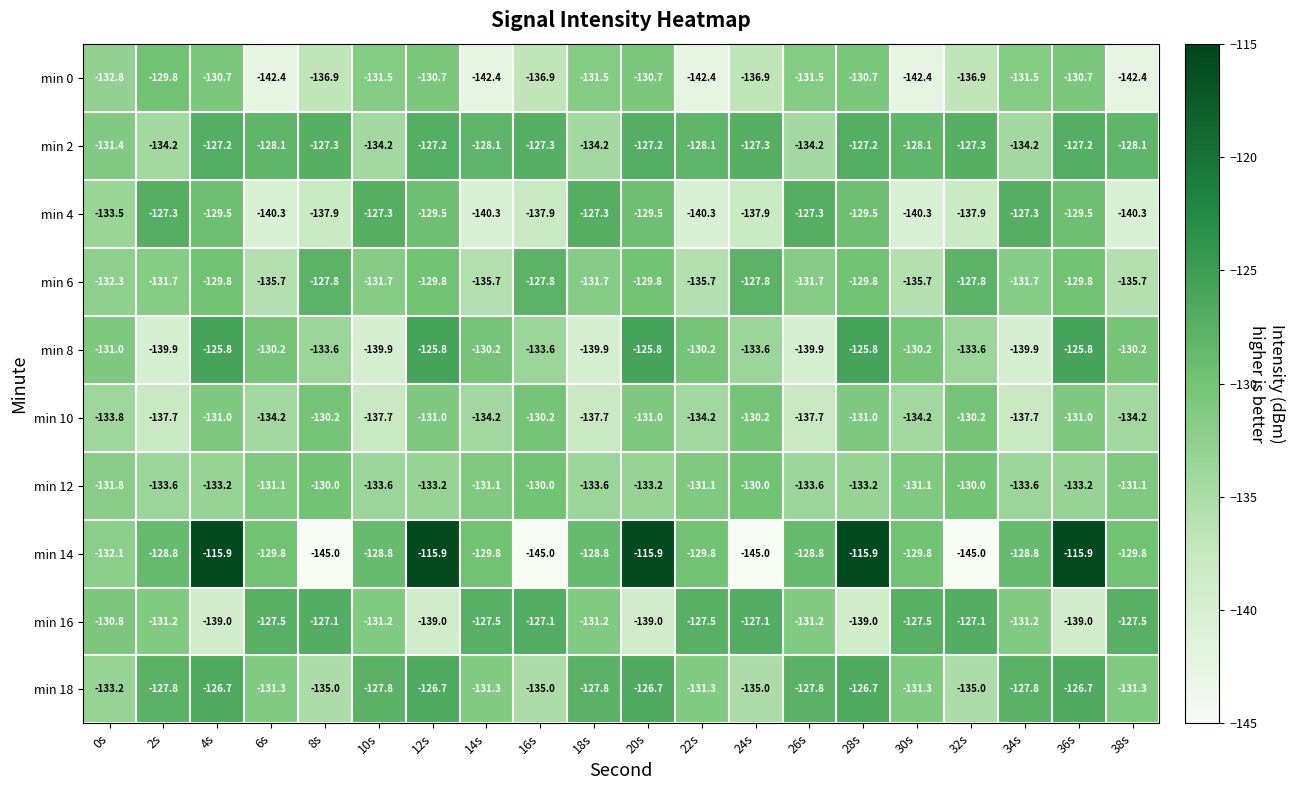

Which series has the largest range (max minus min)?

min 14